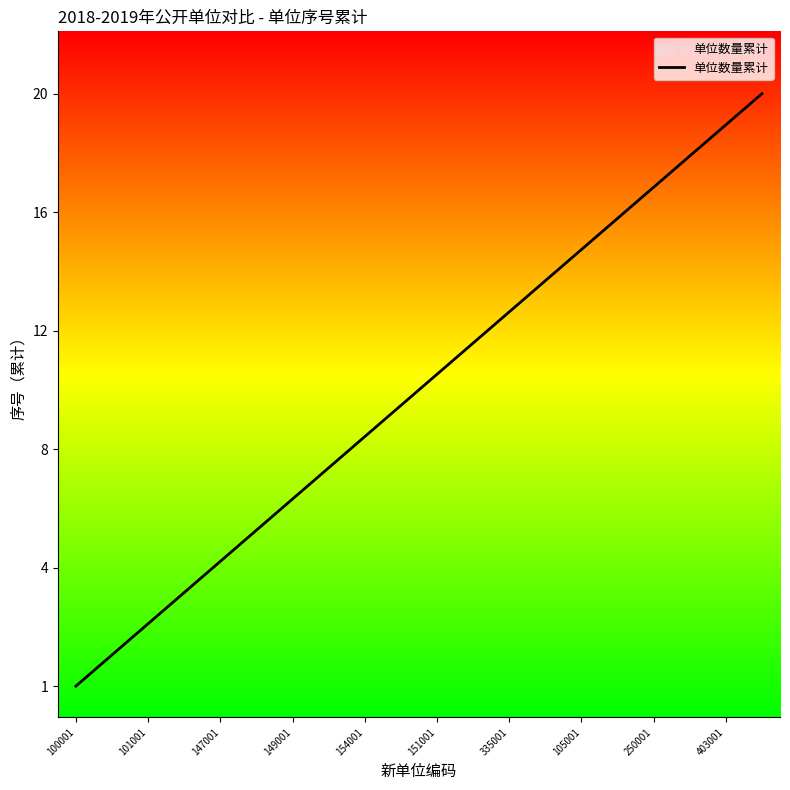

Does the chart display data point markers on the line(s)?

No